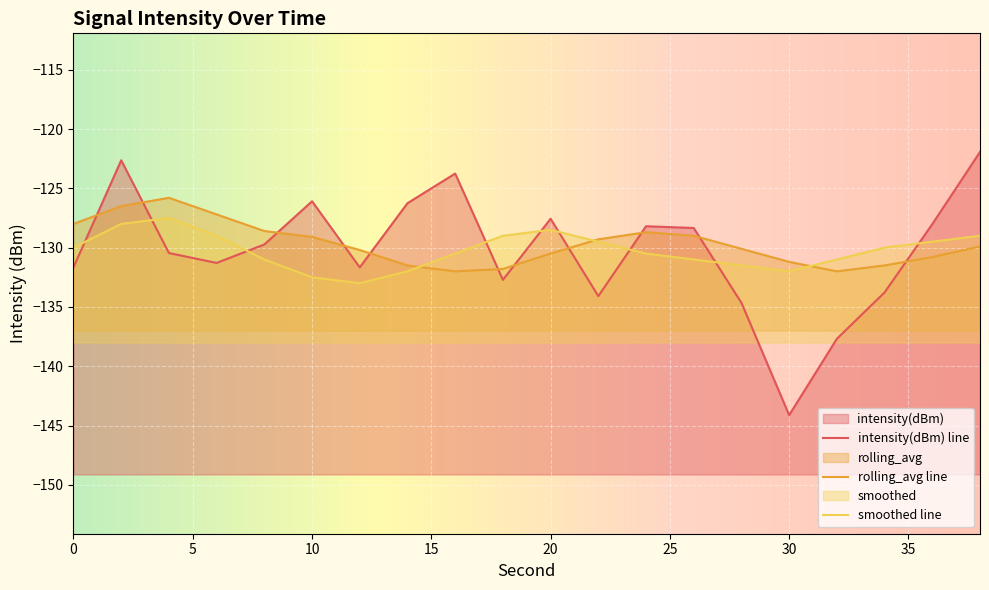

Does the chart display data point markers on the line(s)?

No